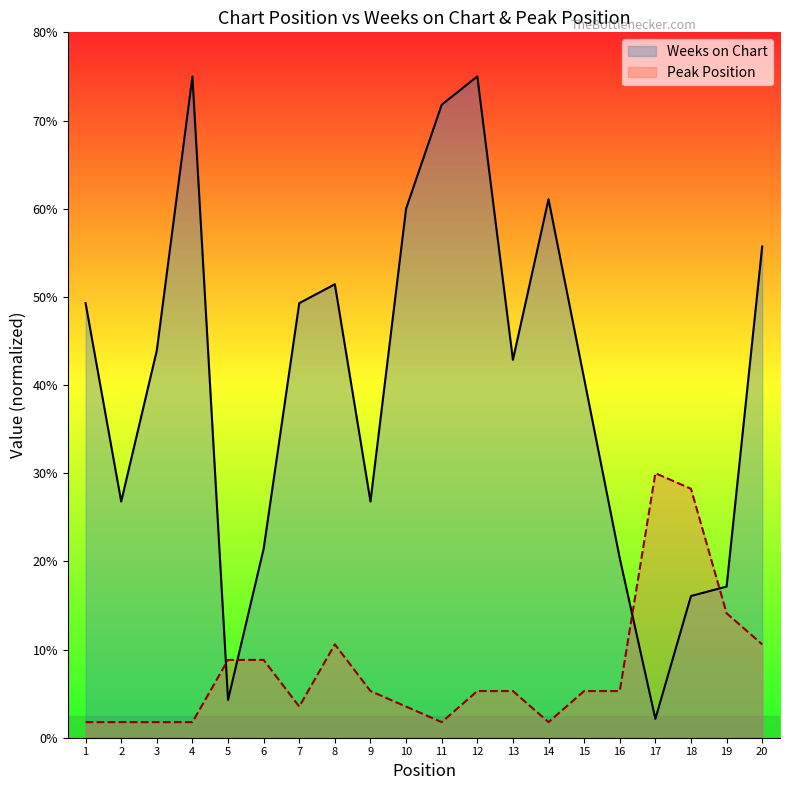

Rank the series by their maximum value, from highest to lowest.

Weeks on Chart, Peak Position